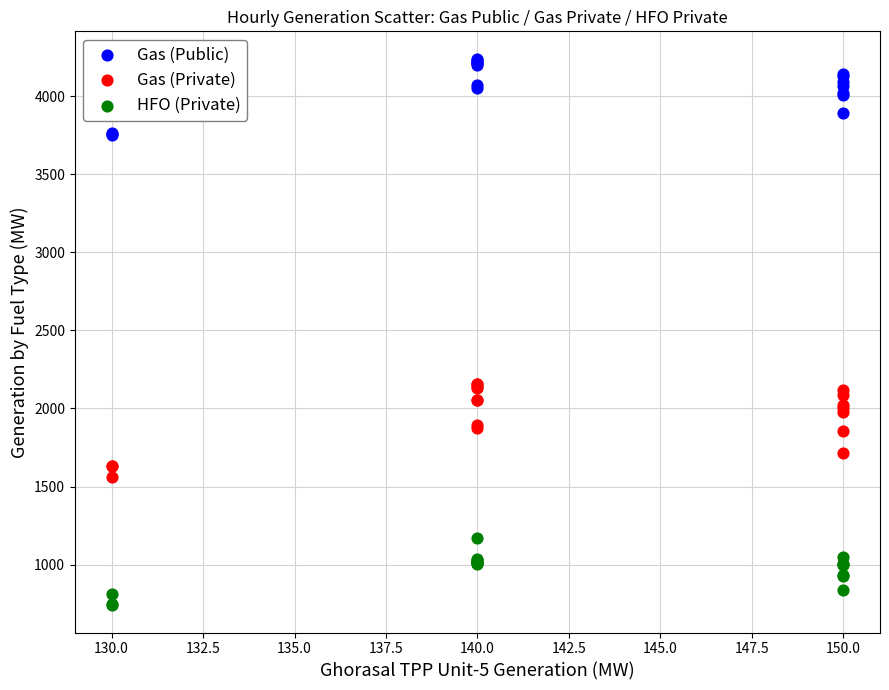

Which series contains the highest Y value?

Gas (Public)